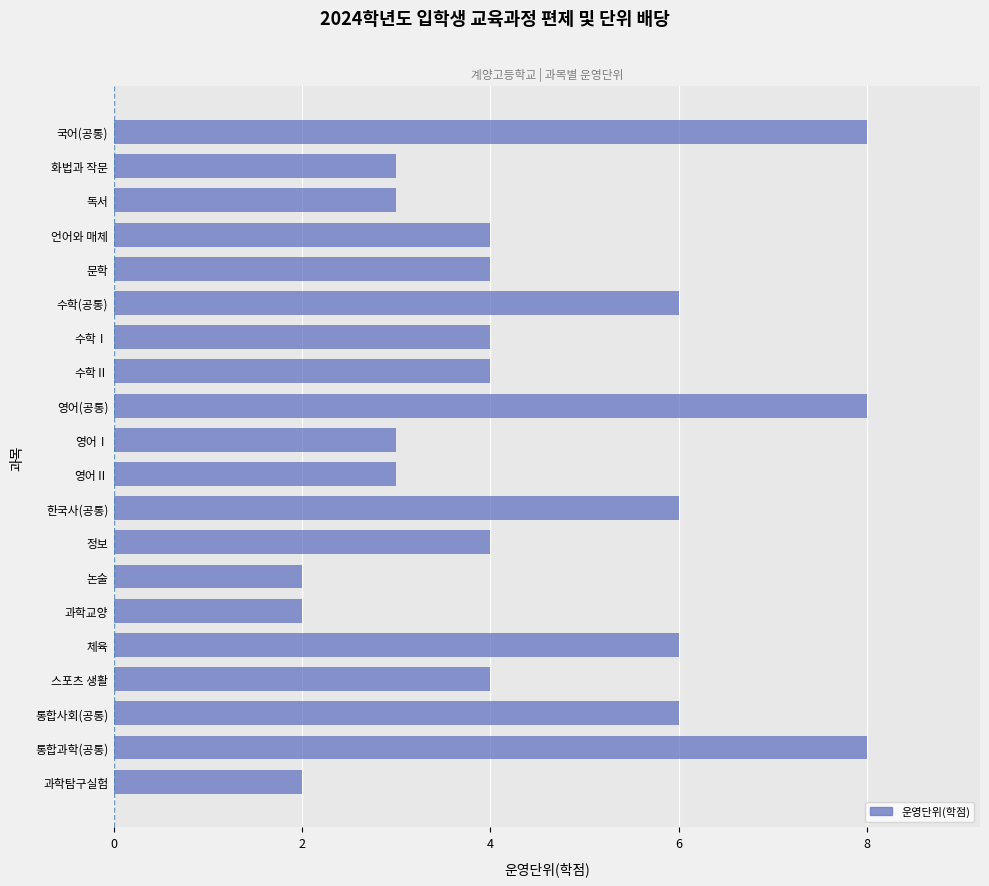

What is the approximate value at 문학?

4